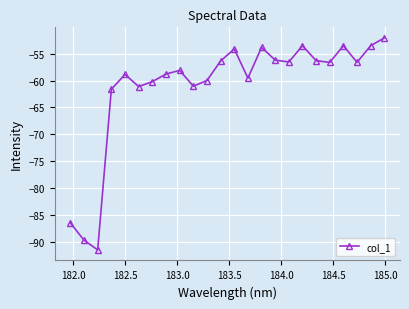

What is the difference between the maximum and minimum values?

39.3